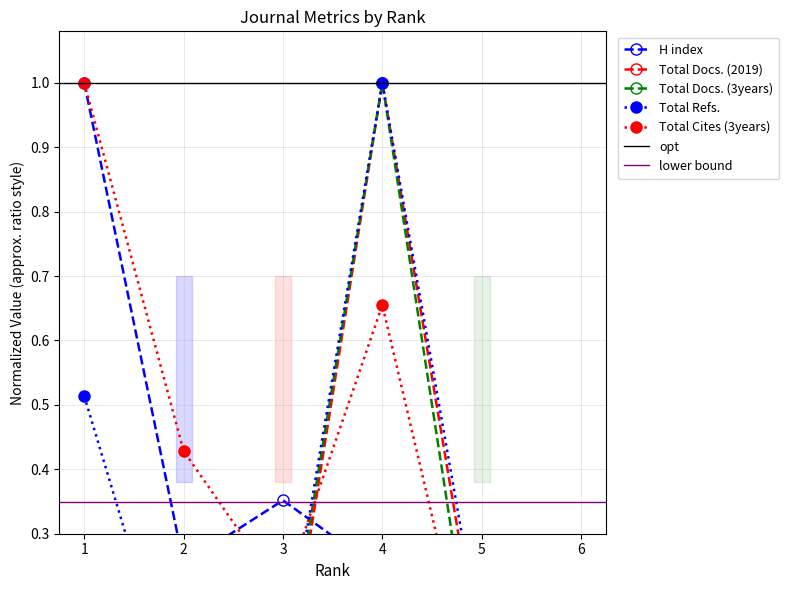

Which series has the largest total across all categories?

Total Cites (3years)